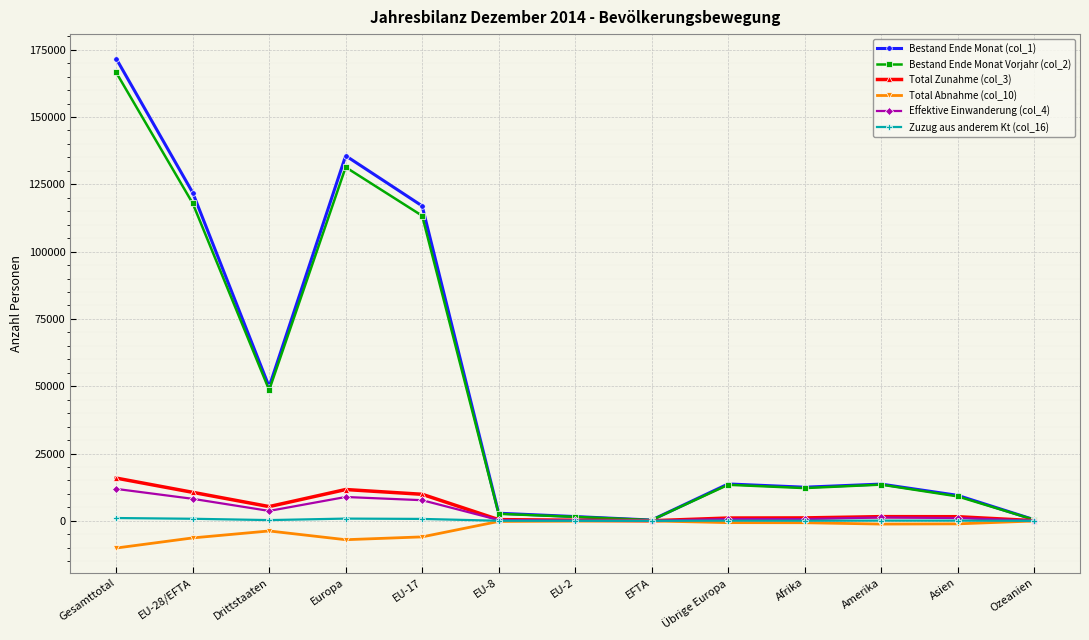

What is the spread (max minus min) of values at Asien?

10588